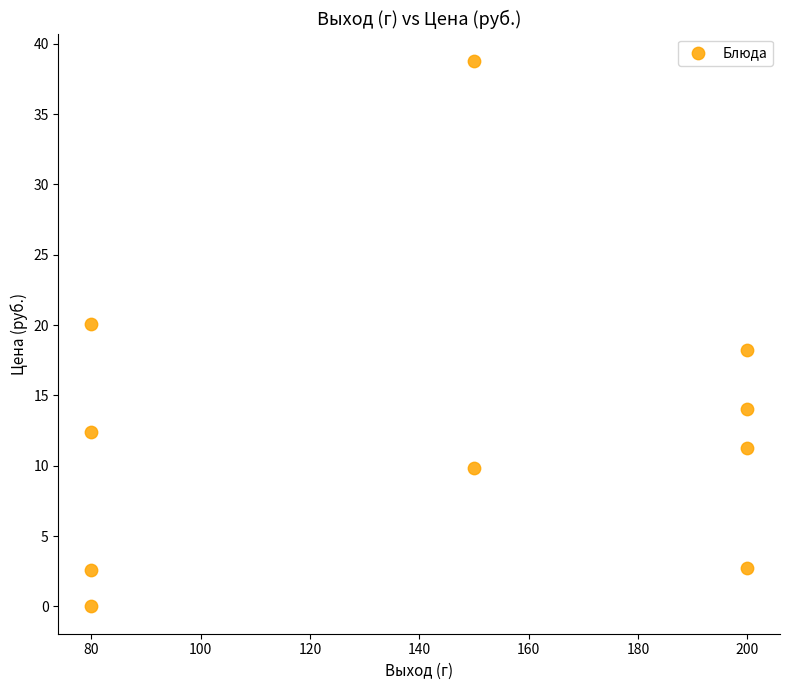

What is the average X value?

142.0